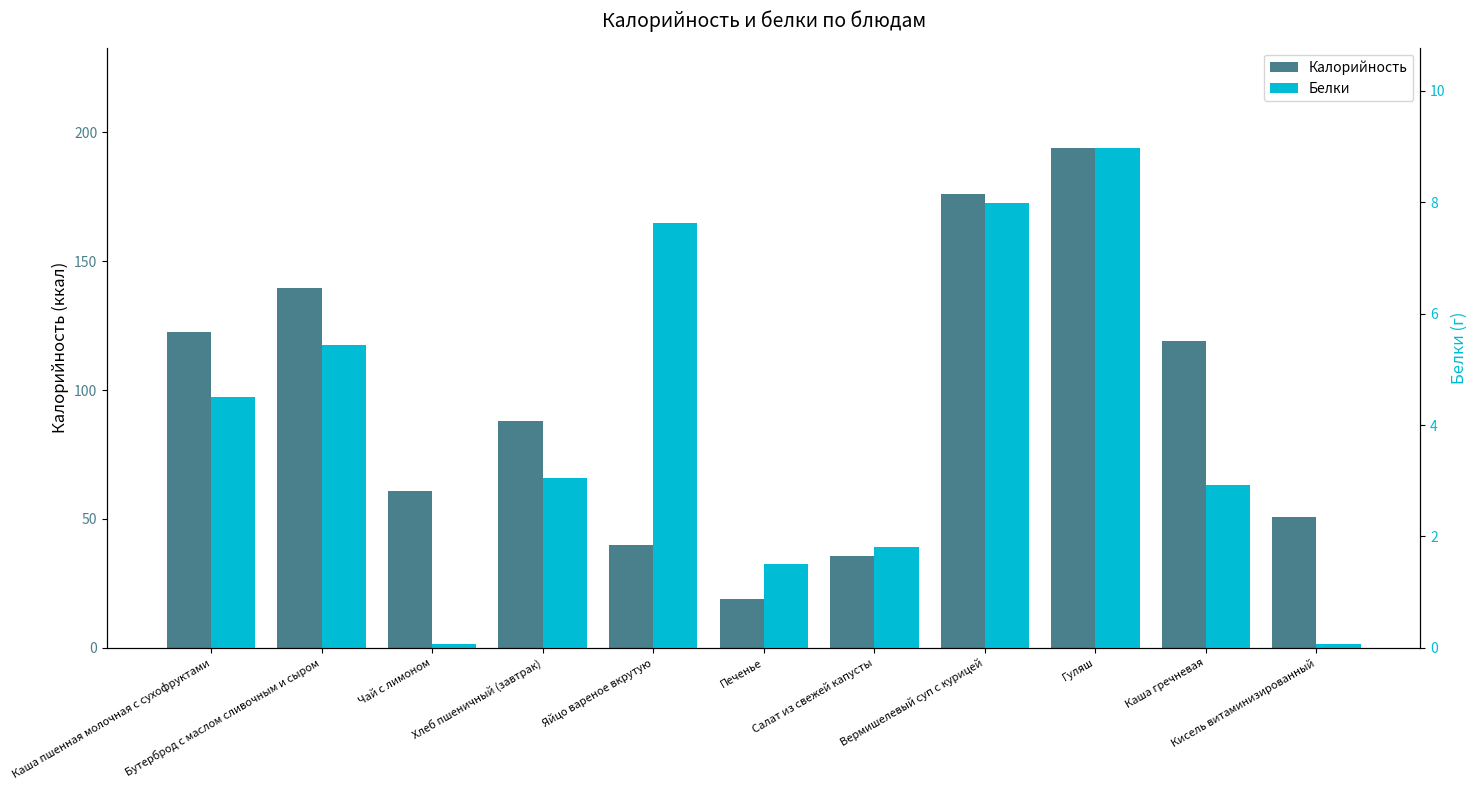

Read the Калорийность value at Печенье.

18.9